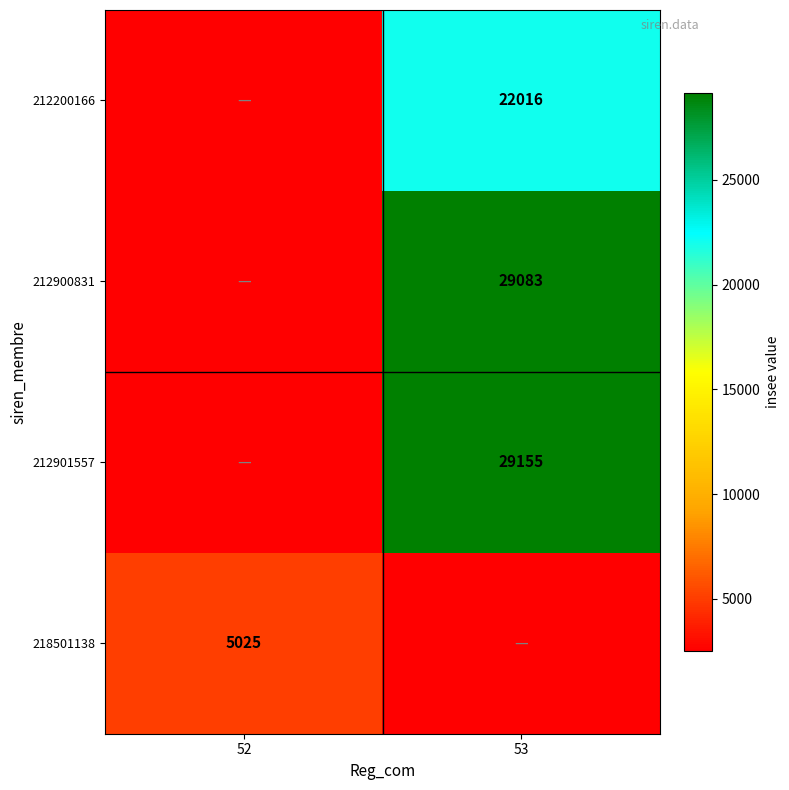

At which category does the chart reach its minimum across all series?

52